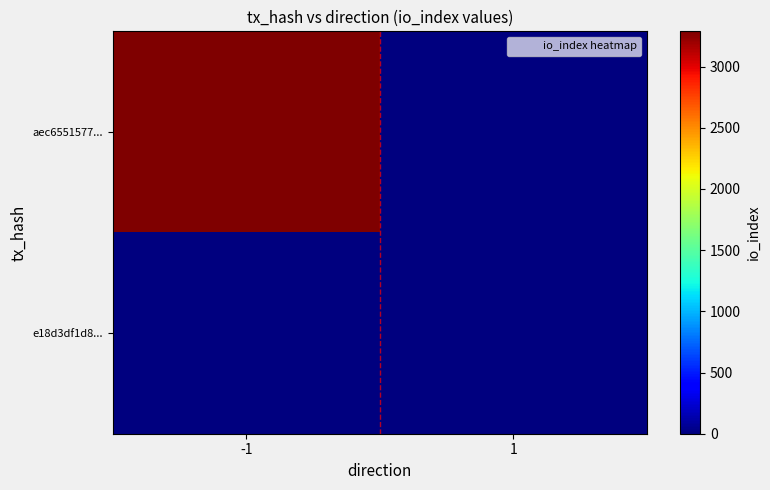

At which category does the chart reach its peak across all series?

-1